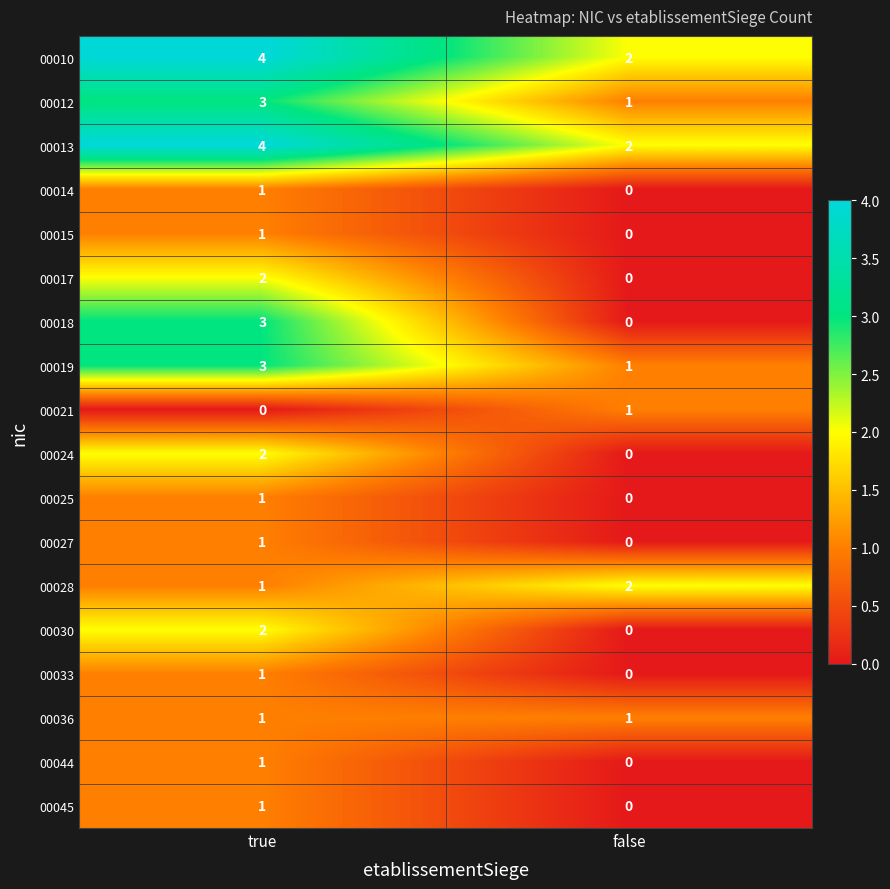

Which label corresponds to the largest value in the chart?

true